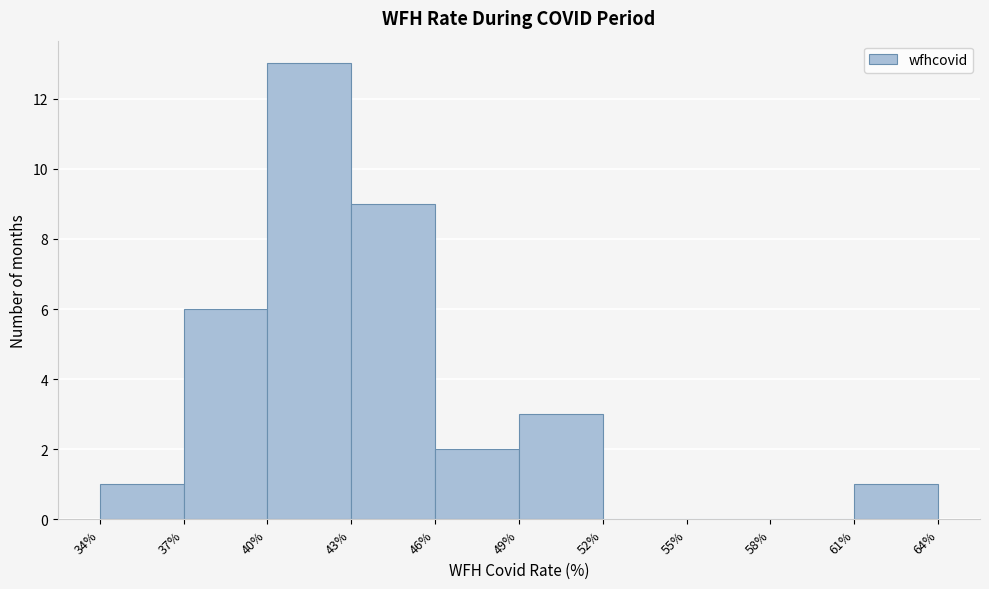

Reading left to right, list every bar in this chart as the range it spans on the x-axis followed by its height. The values are not printed on the chart, so give them approximately, as read against the axis.

34% to 37%: 1
37% to 40%: 6
40% to 43%: 13
43% to 46%: 9
46% to 49%: 2
49% to 52%: 3
52% to 55%: 0
55% to 58%: 0
58% to 61%: 0
61% to 64%: 1